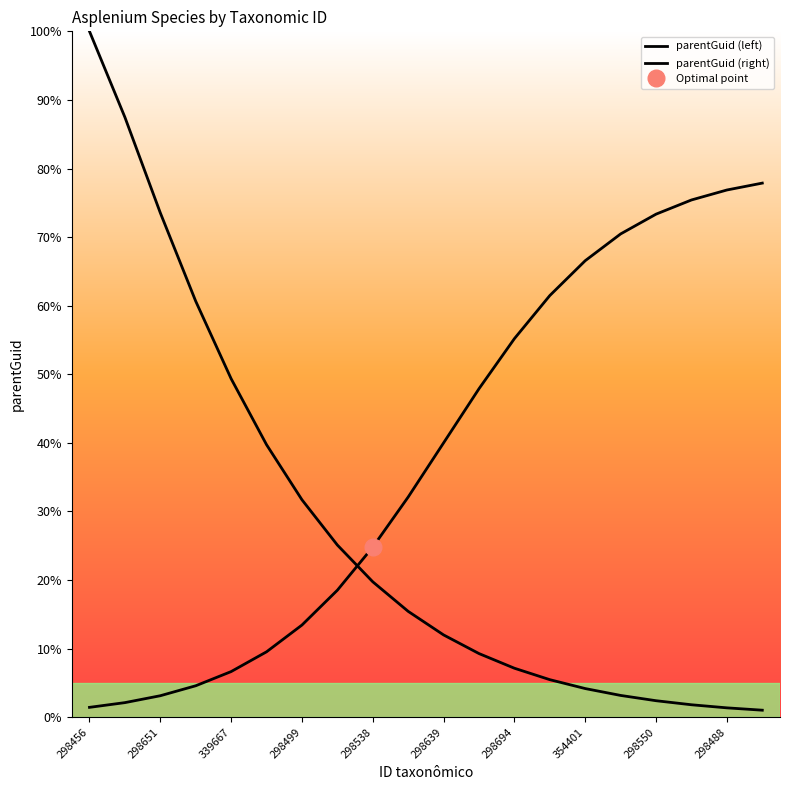

Count the number of categories in the chart.

20